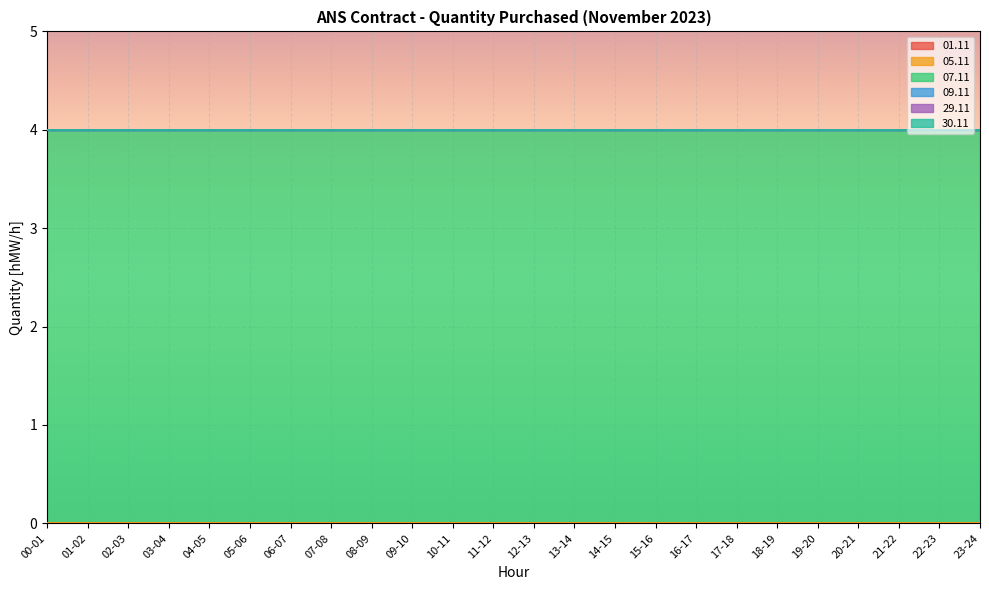

True or false: 05.11 has more than 1 points higher than both neighbors.

False